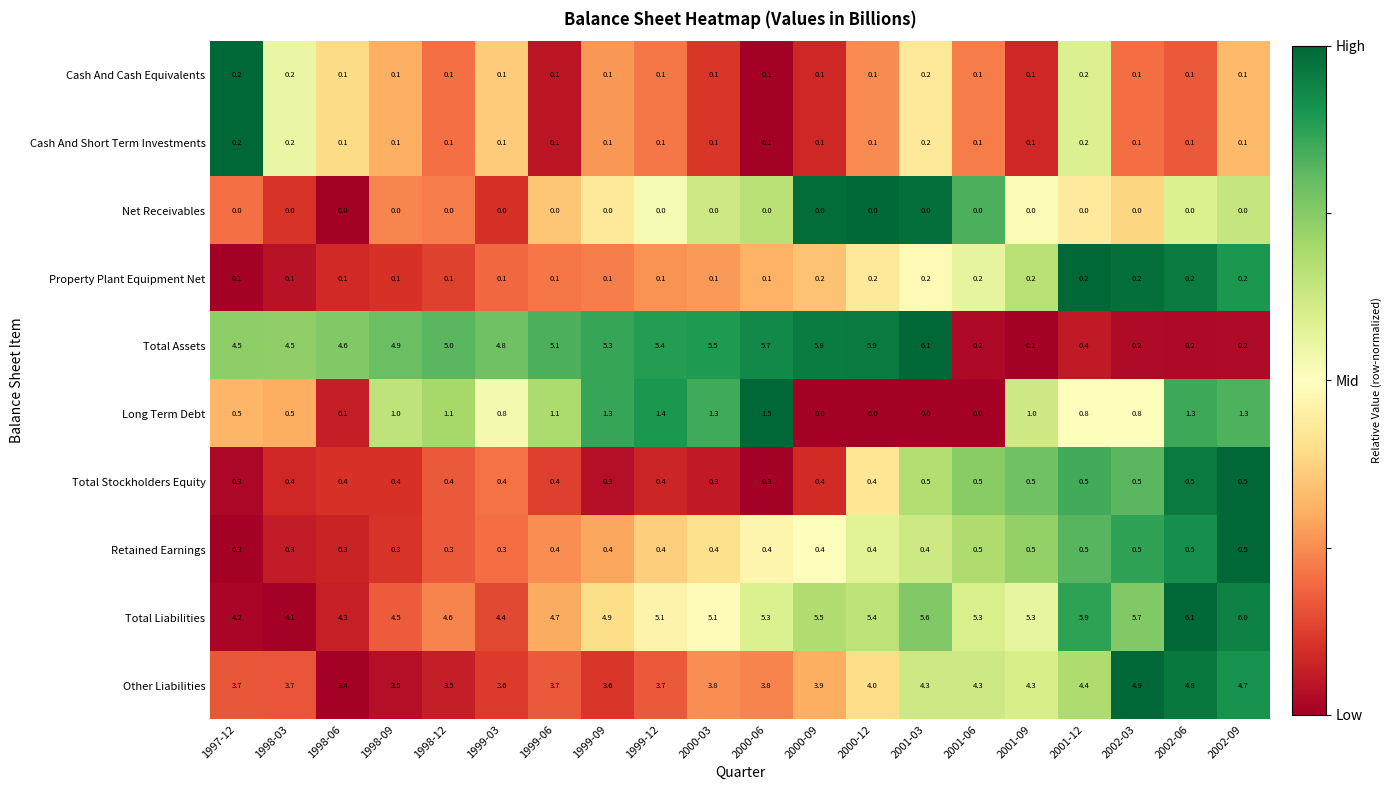

At how many categories does at least one series exceed 0?

20